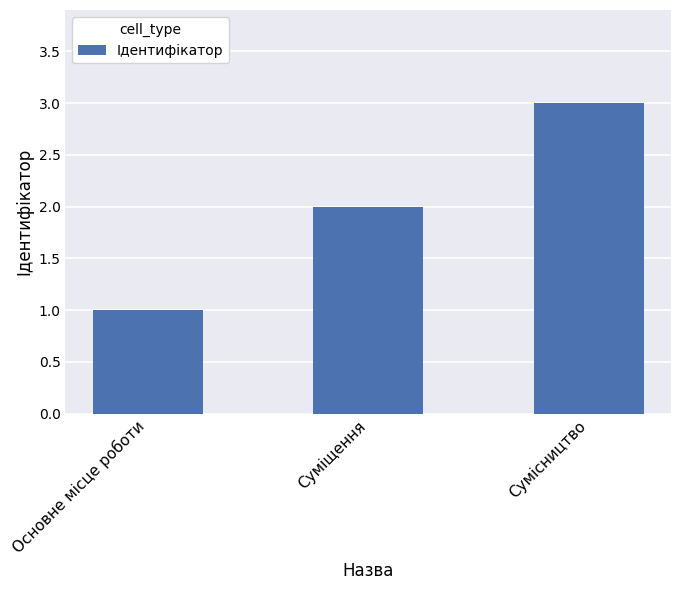

Which label corresponds to the largest value in the chart?

Сумісництво